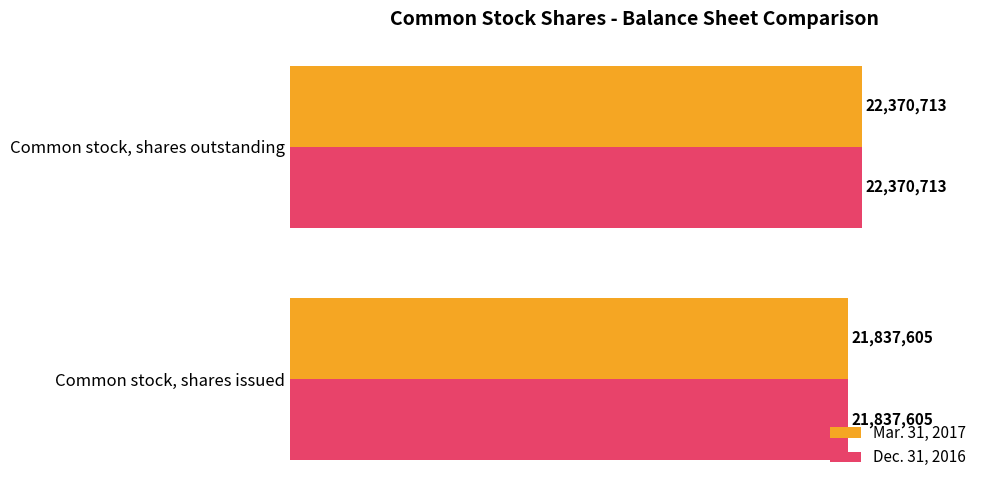

What are all the series names shown in the legend?

Mar. 31, 2017, Dec. 31, 2016